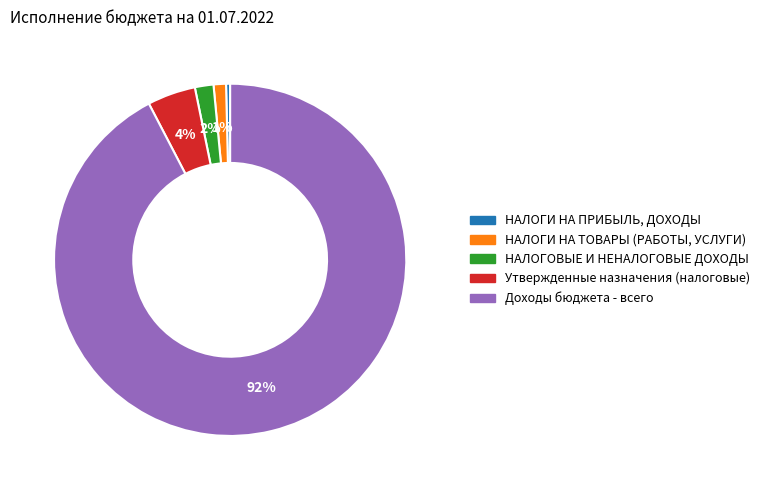

Combined, do НАЛОГИ НА ПРИБЫЛЬ, ДОХОДЫ and Утвержденные назначения (налоговые) account for over 50%?

No